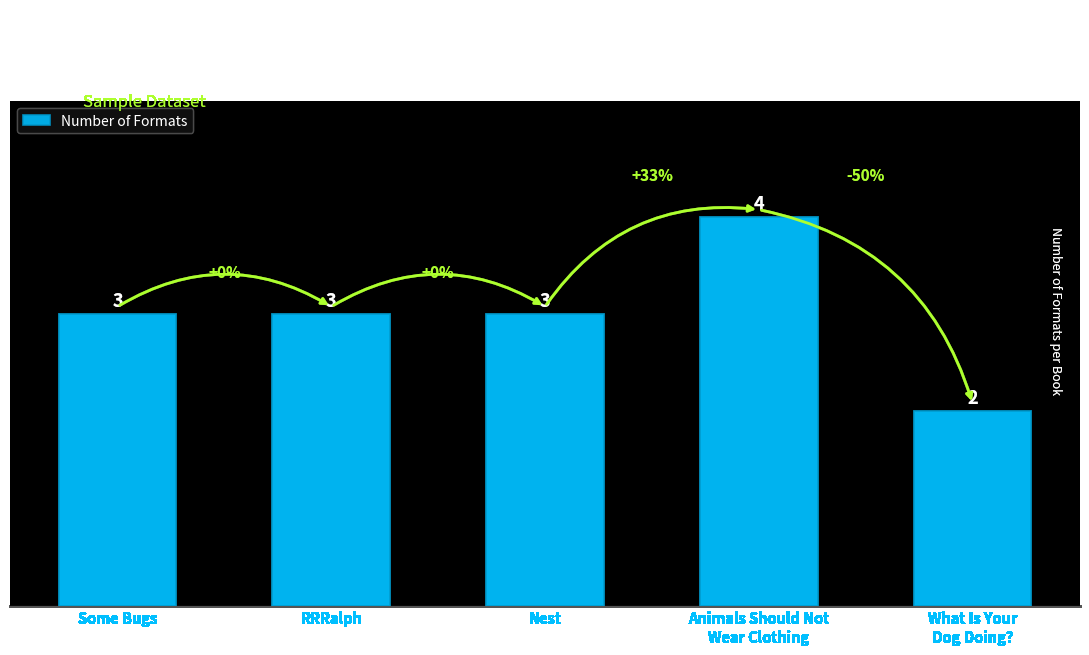

Which category has the highest value across all series?

Animals Should Not
Wear Clothing